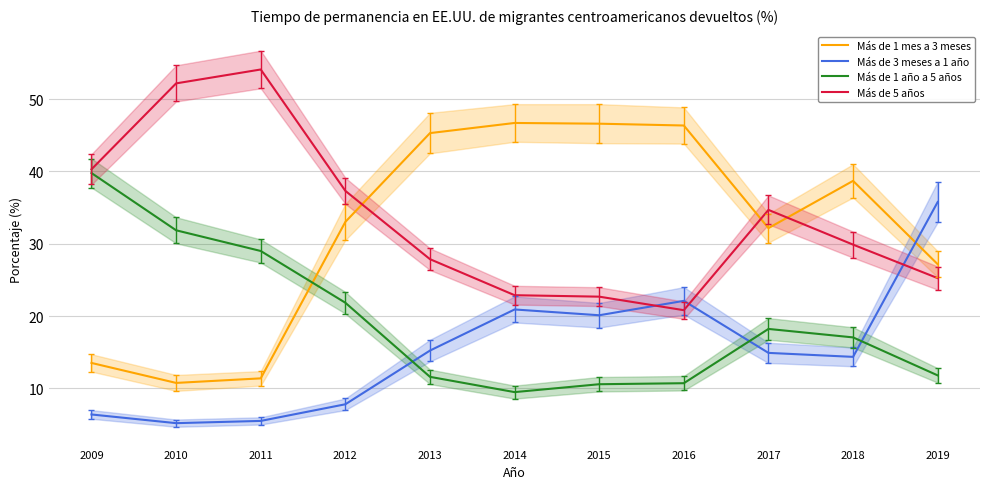

In Más de 1 año a 5 años, how many points are lower than both neighbors (excluding endpoints)?

1